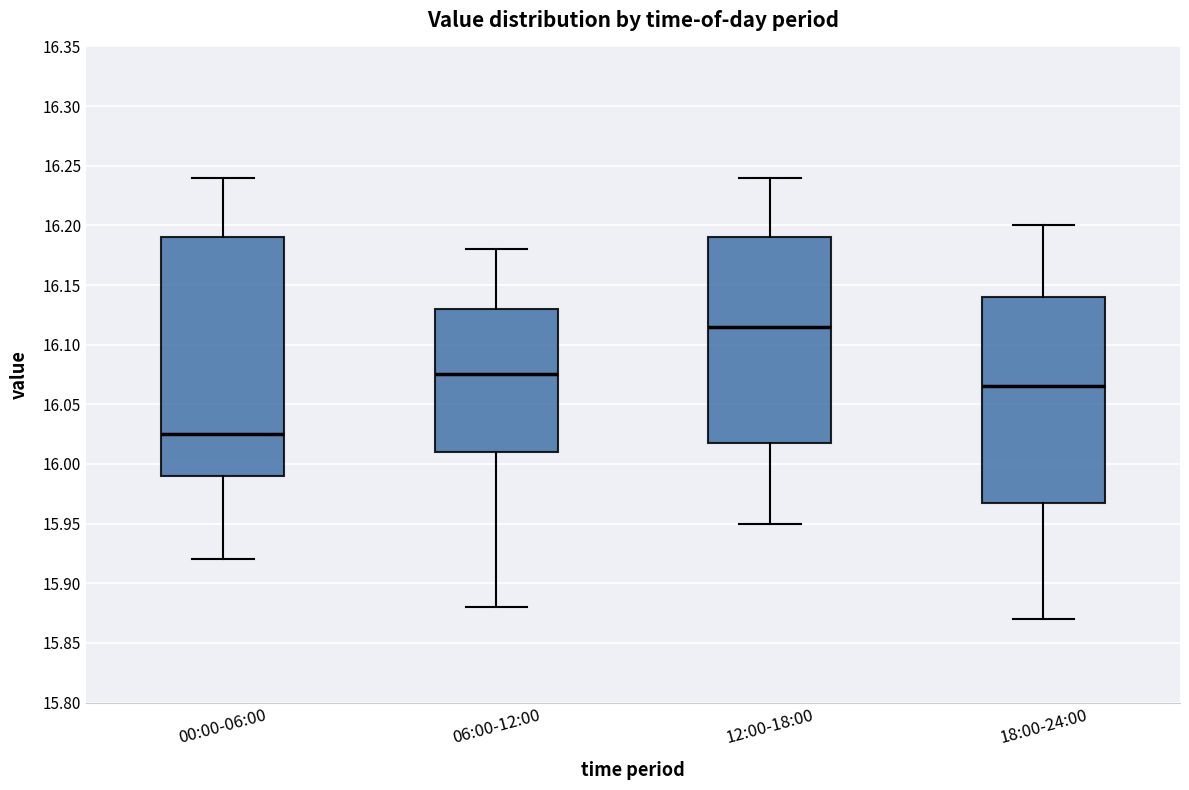

Which box's median line is the highest?

12:00-18:00